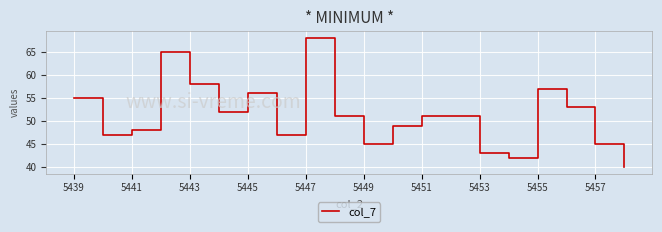

What is the difference between the maximum and minimum values?

28